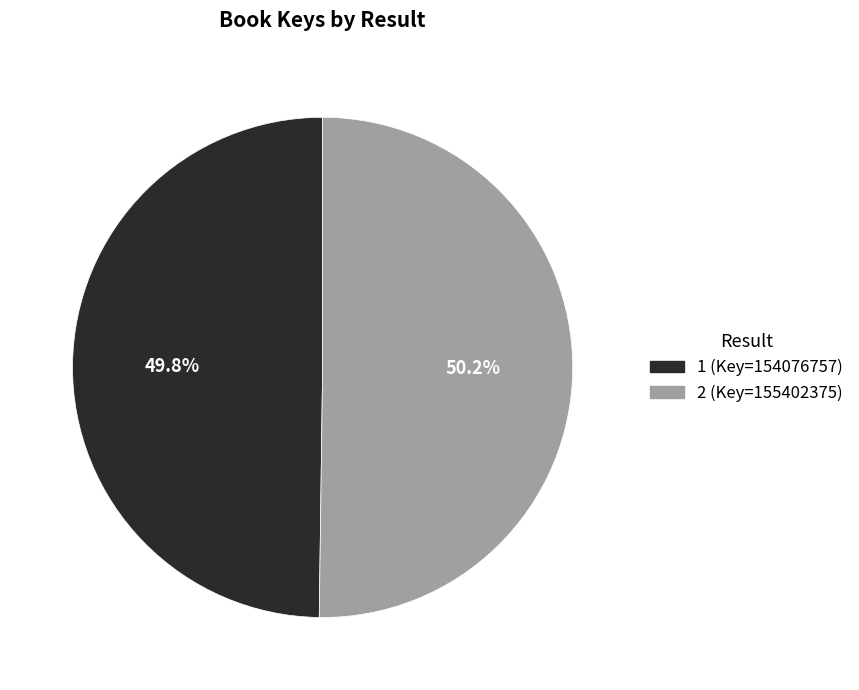

What percentage do 2 and 1 together represent?

100.0%